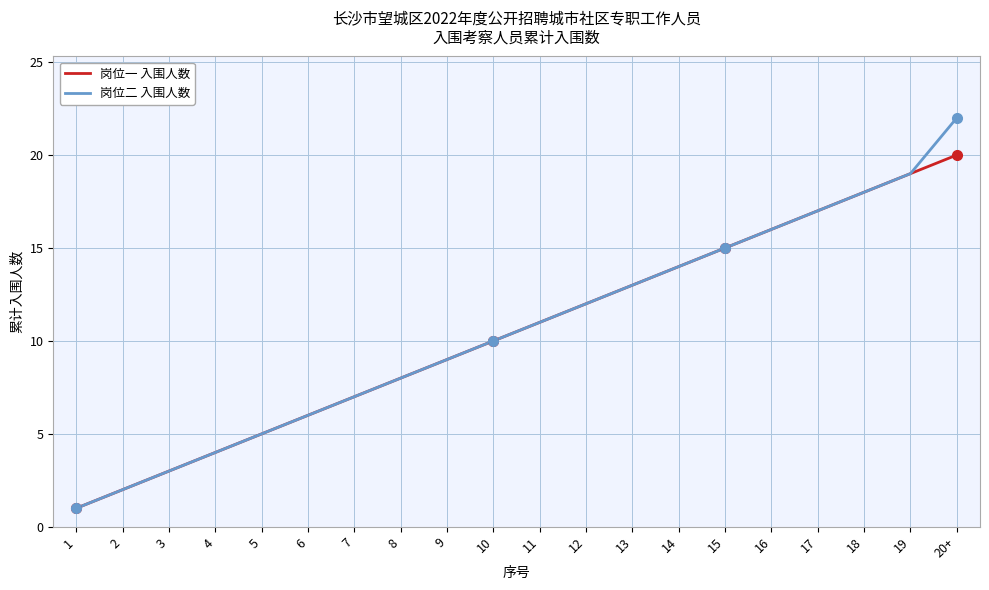

True or false: 岗位一 入围人数 has a value of 8 at 5.

False